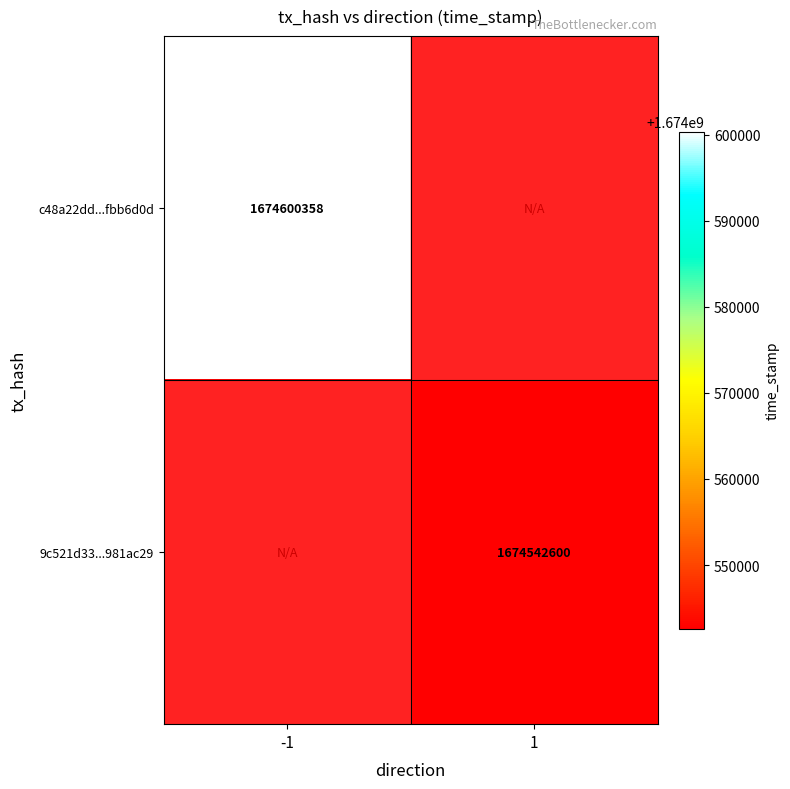

Is the value of c48a22dd...fbb6d0d at -1 greater than the value of 9c521d33...981ac29 at 1?

Yes